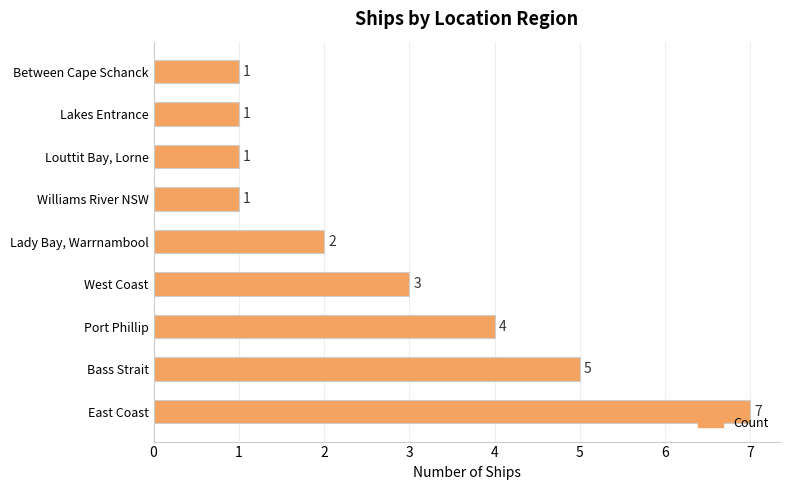

Reading top to bottom, list all the values displayed in this chart.

Between Cape Schanck=1	Lakes Entrance=1	Louttit Bay, Lorne=1	Williams River NSW=1	Lady Bay, Warrnambool=2	West Coast=3	Port Phillip=4	Bass Strait=5	East Coast=7